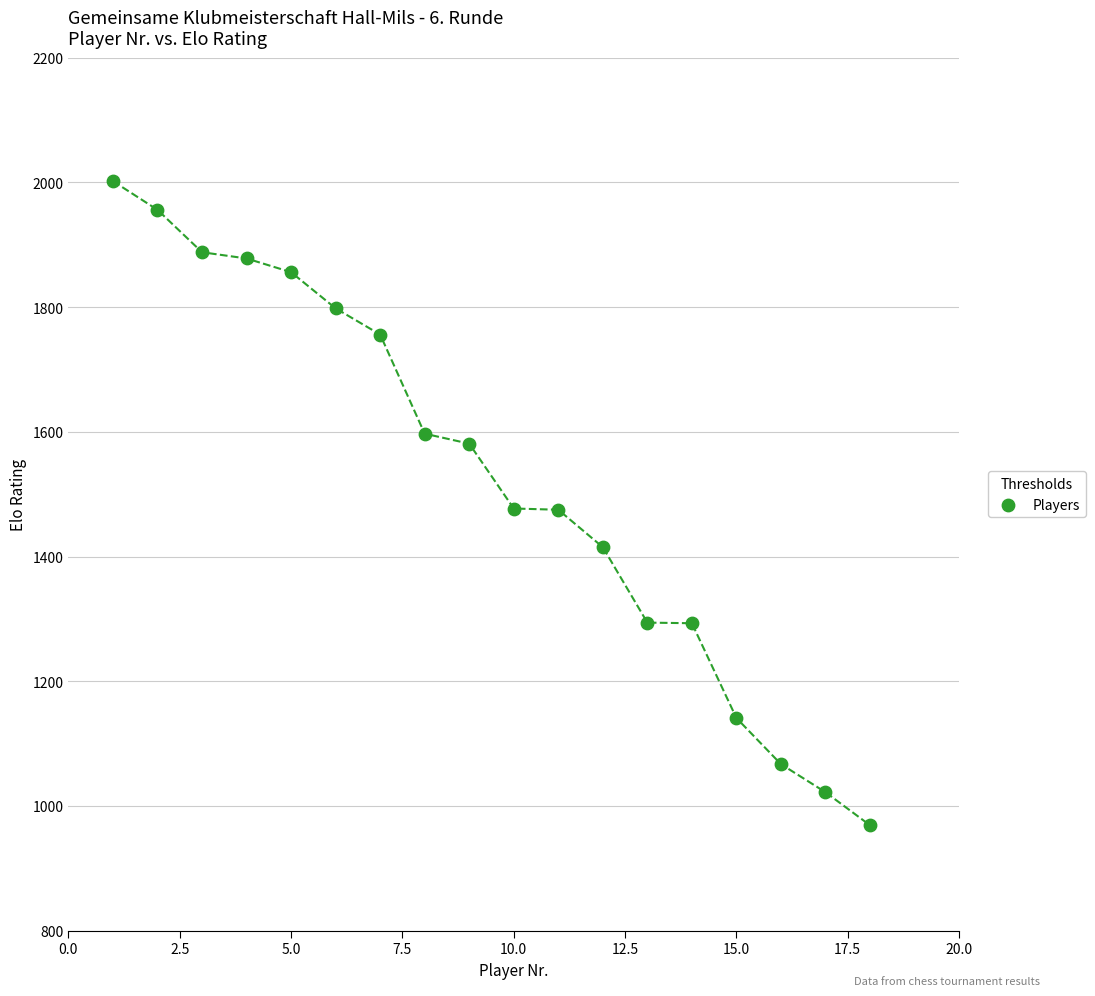

What is the range of X values (max minus min)?

17